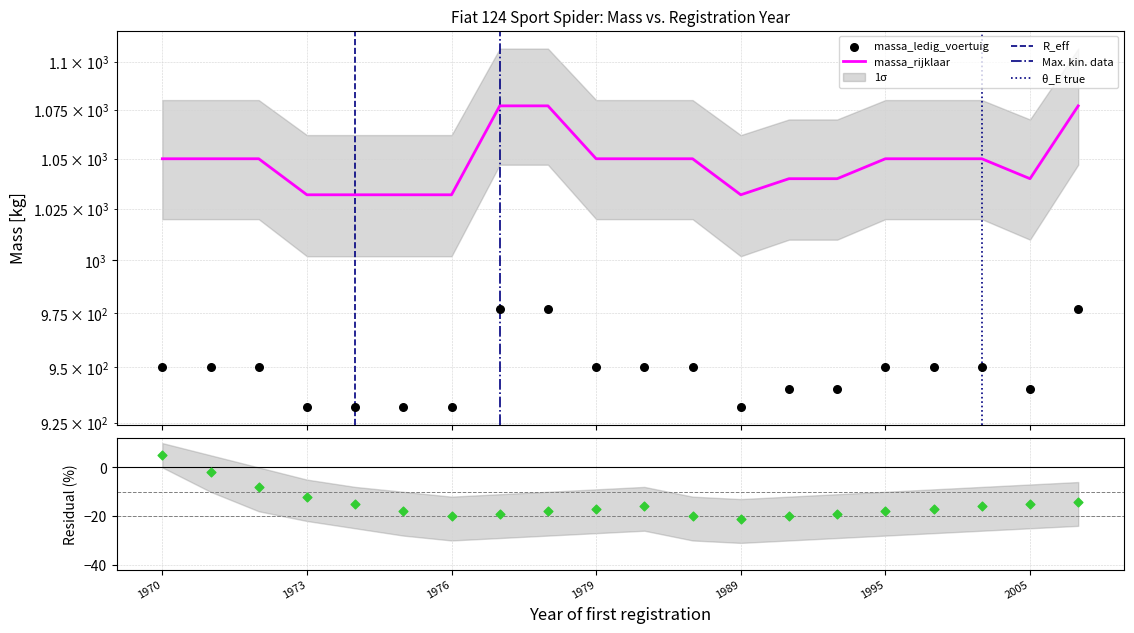

Which series has the widest spread of Y values?

massa_ledig_voertuig